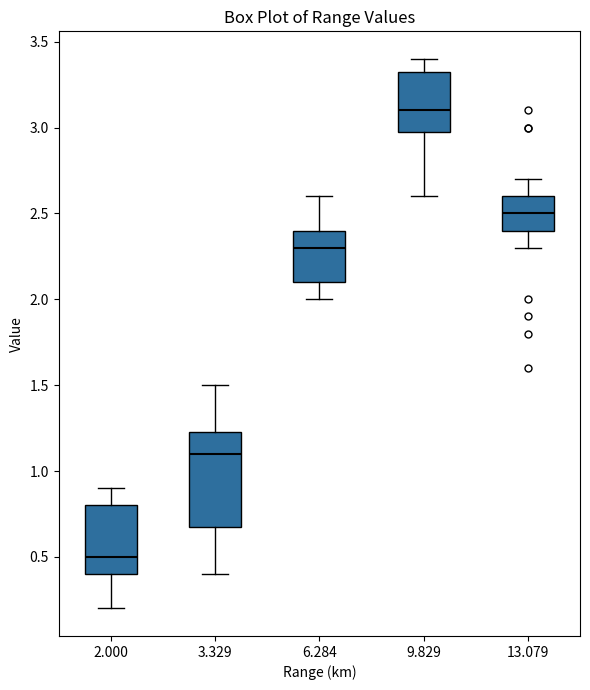

Which box has the lowest median line?

2.000